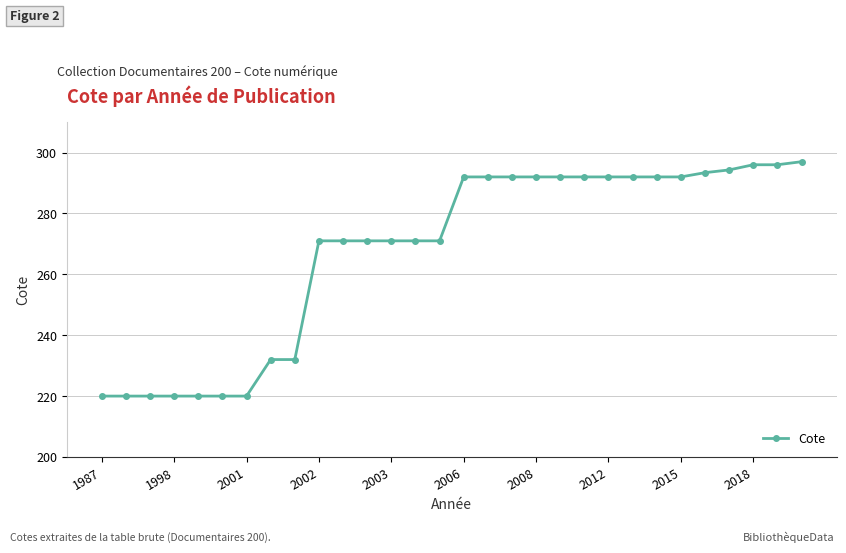

What is the difference between the maximum and minimum values?

77.0